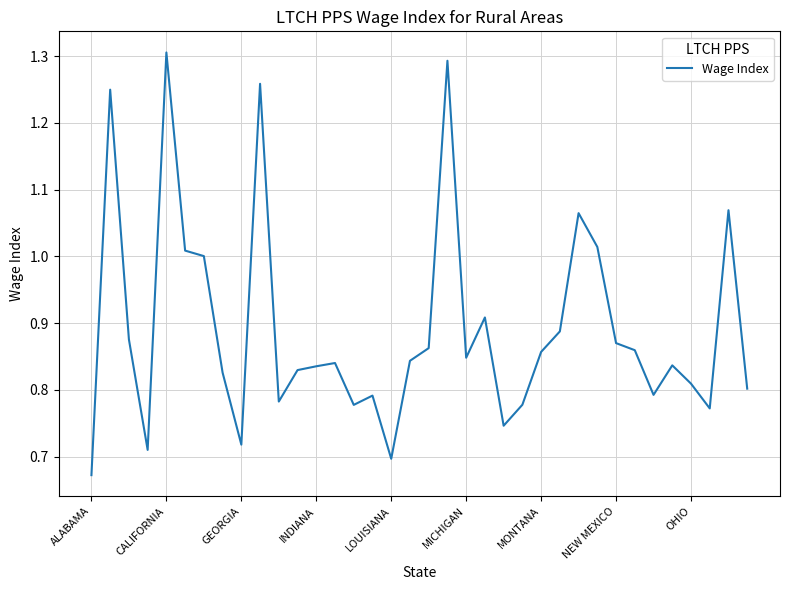

What is the difference between the maximum and minimum values?

0.6